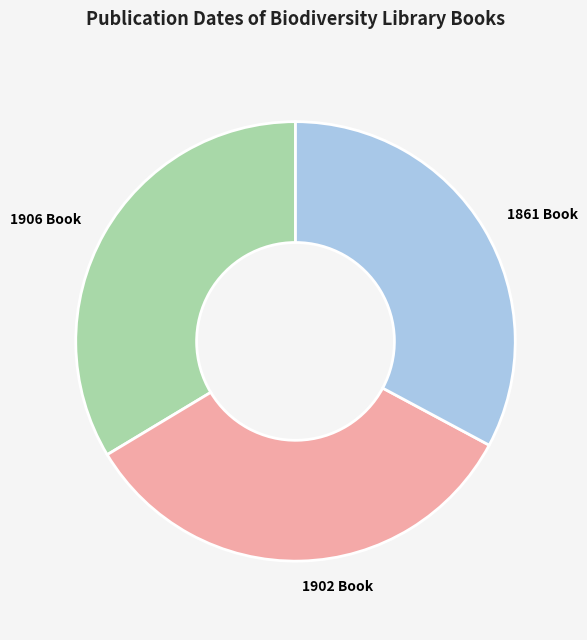

Does any single category account for the majority?

No